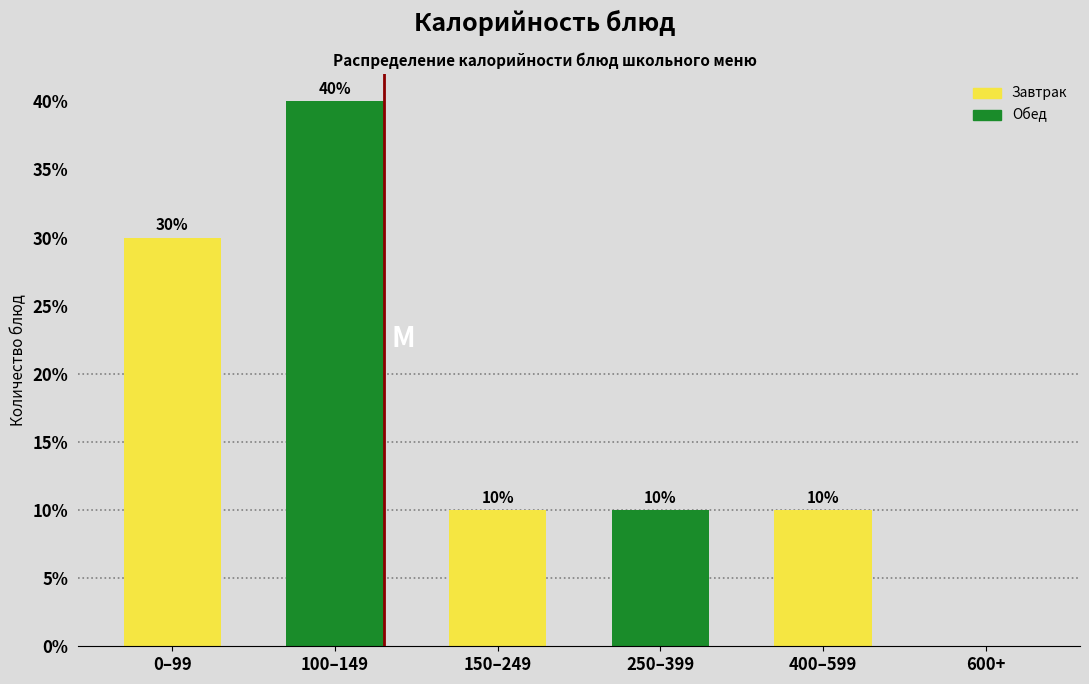

Reading right to left, transcribe all the data shown in this chart.

600+=0	400–599=10	250–399=10	150–249=10	100–149=40	0–99=30